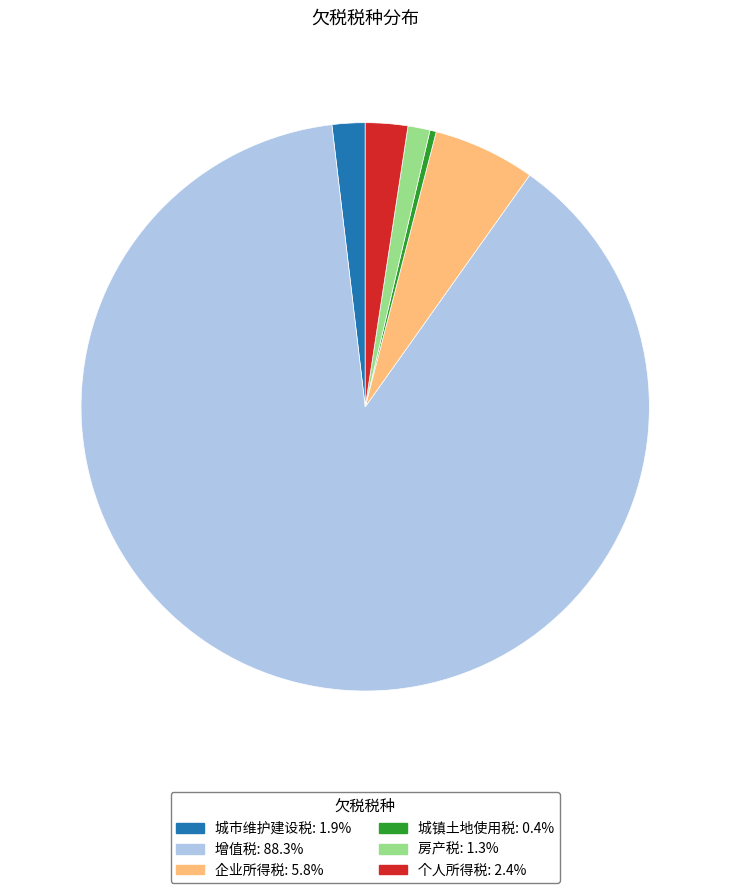

How many segments does this pie chart have?

6